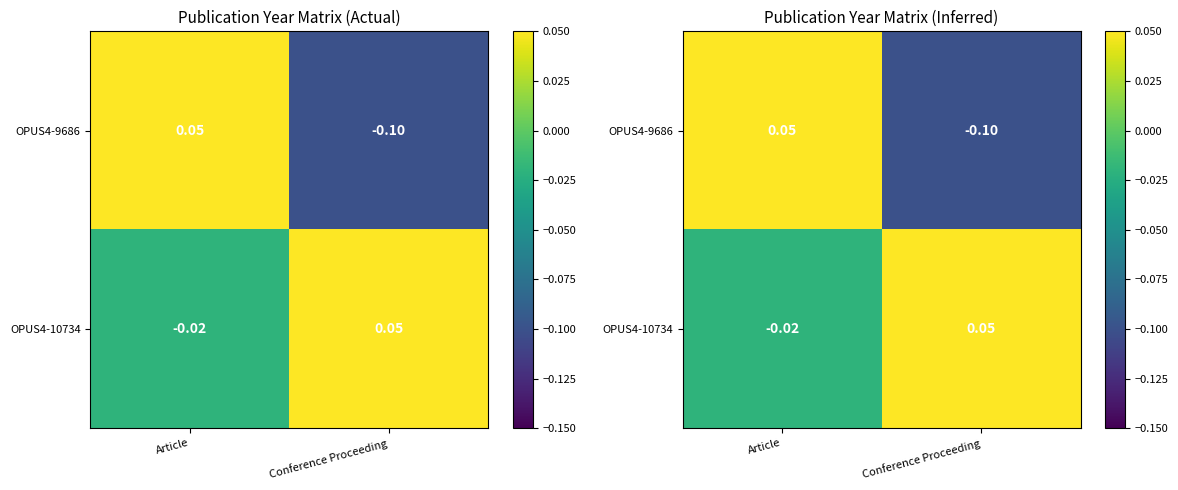

What is the difference between the maximum and minimum values in the OPUS4-10734 series?

0.1